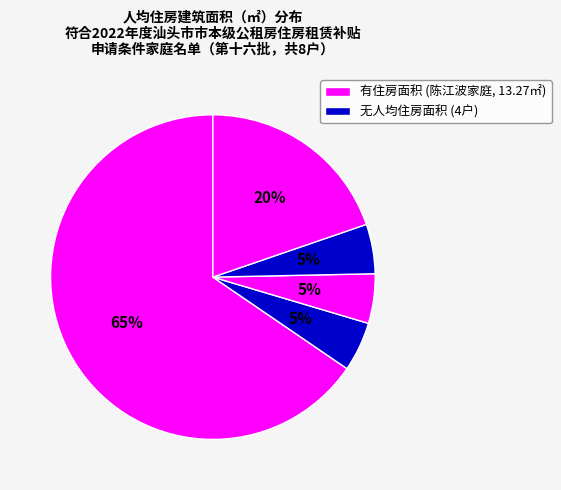

How many segments does this pie chart have?

5